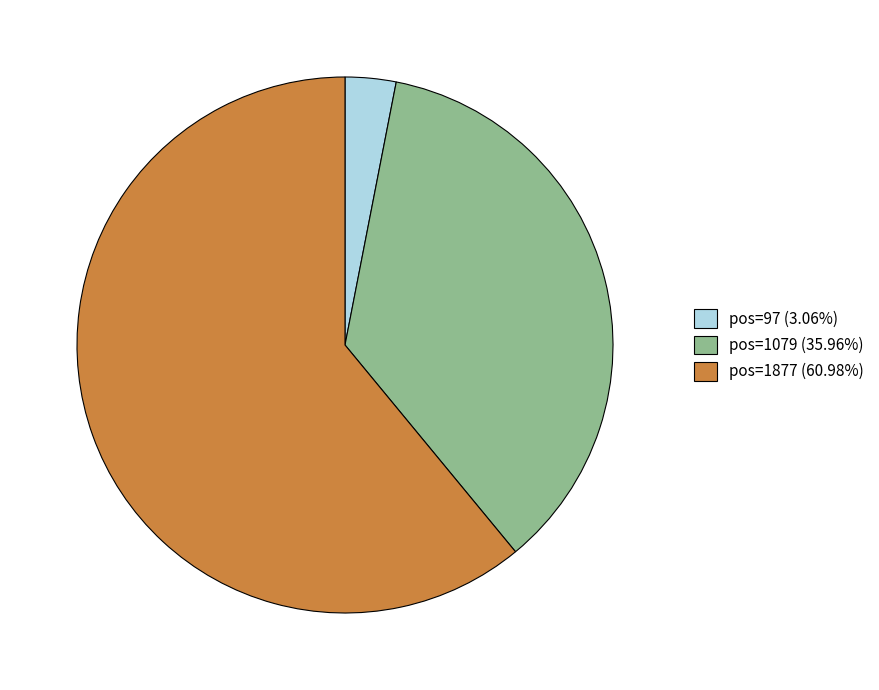

Does any single category account for the majority?

Yes